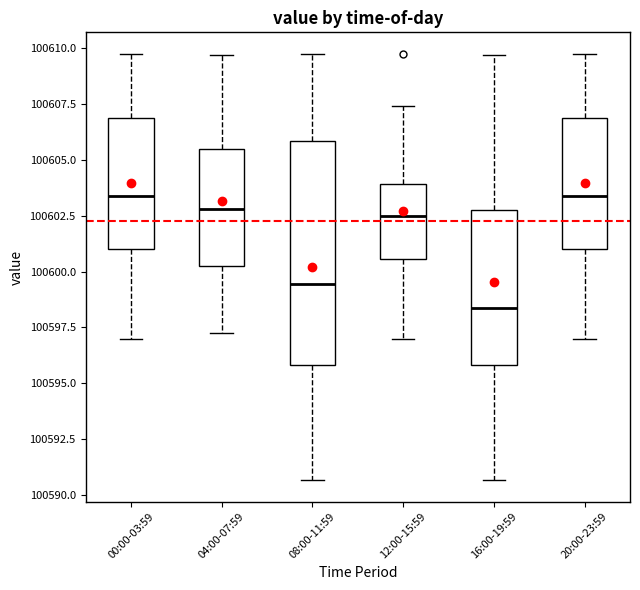

Reading left to right, read every box against the y-axis: the position of its median line, the range the box covers, and the ends of its whiskers. The values are not printed on the chart, so give them approximately, as read against the axis.

00:00-03:59: median 100603.5, box 100601.0 to 100607.0, whiskers 100597.0 to 100610.0
04:00-07:59: median 100603.0, box 100600.5 to 100605.5, whiskers 100597.5 to 100609.5
08:00-11:59: median 100599.5, box 100596.0 to 100606.0, whiskers 100590.5 to 100609.5
12:00-15:59: median 100602.5, box 100600.5 to 100604.0, whiskers 100597.0 to 100607.5
16:00-19:59: median 100598.5, box 100596.0 to 100603.0, whiskers 100590.5 to 100609.5
20:00-23:59: median 100603.5, box 100601.0 to 100607.0, whiskers 100597.0 to 100610.0